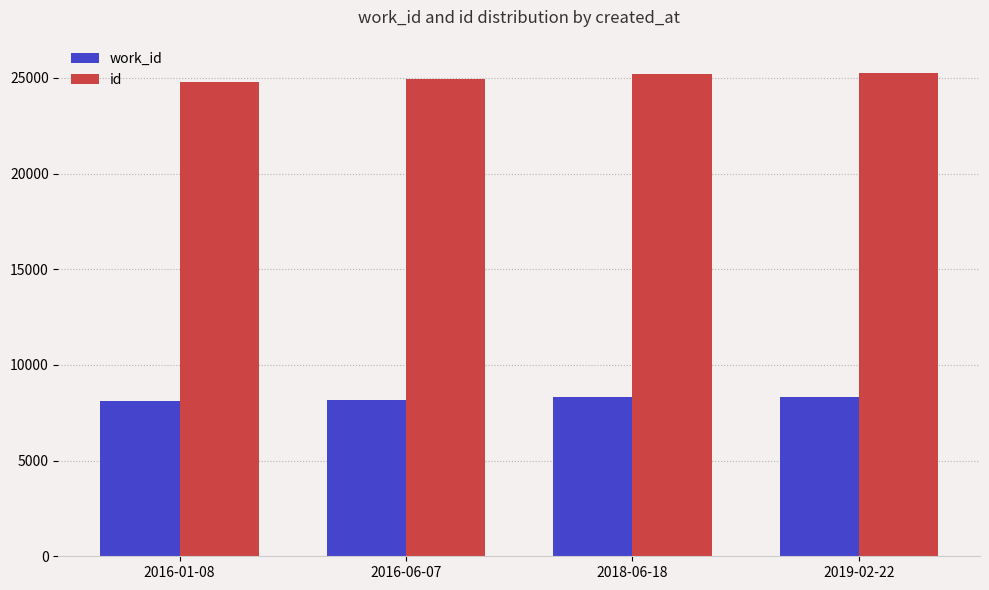

What is the label of the 3rd bar from the right?

2016-06-07